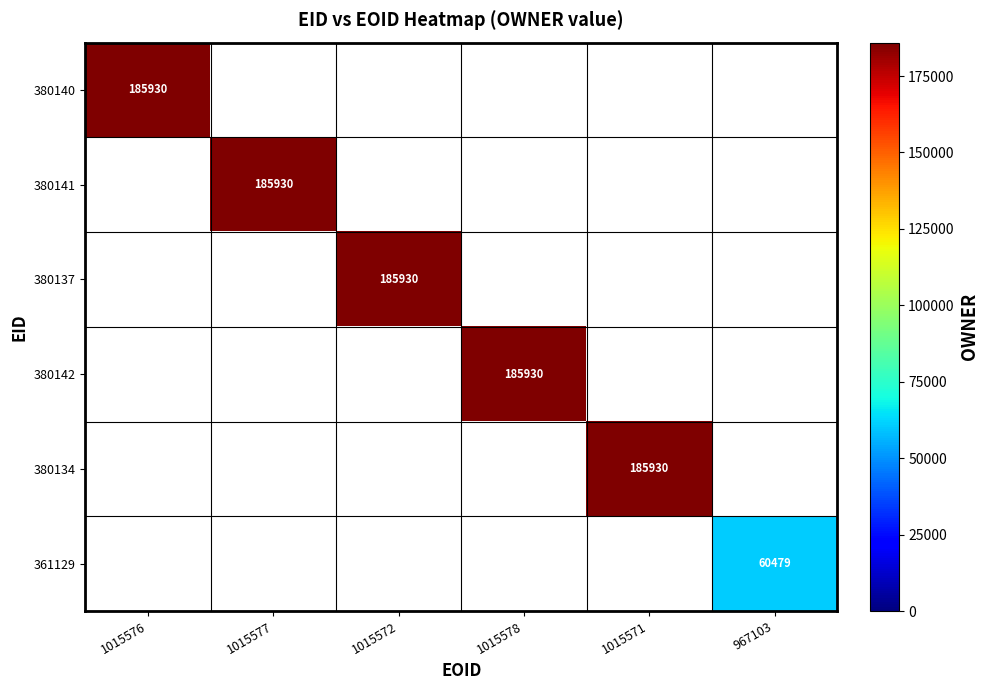

Which has a higher value, 967103 or 1015576?

1015576